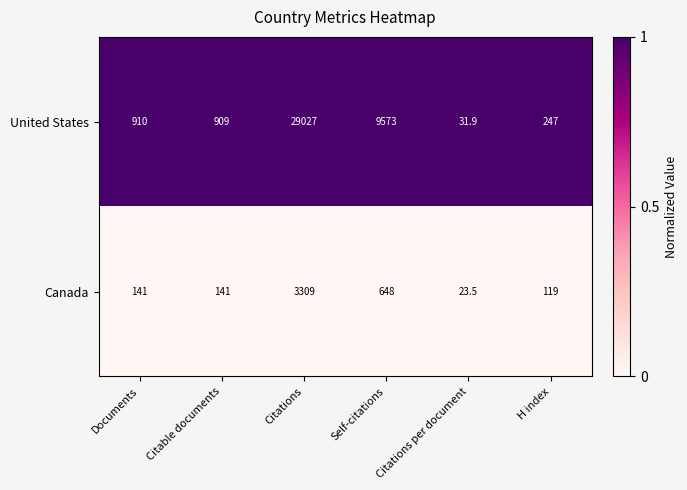

The value of Canada at Citations per document is 32.6. True or false?

False